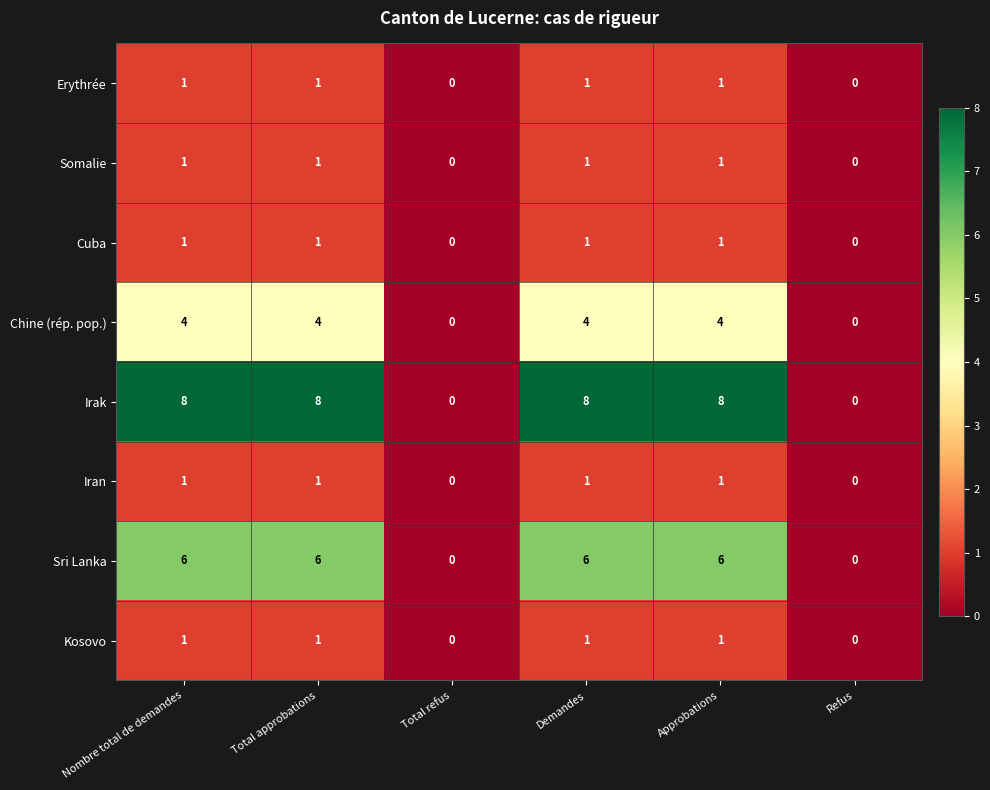

The Irak series shows 3 at Approbations. True or false?

False